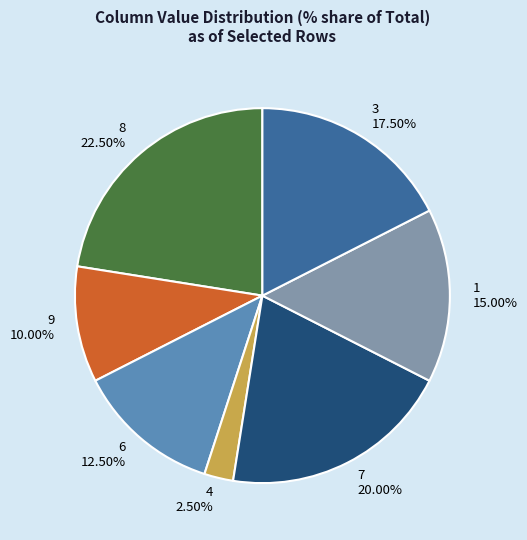

What is the total percentage of 4 and 9?

12.5%